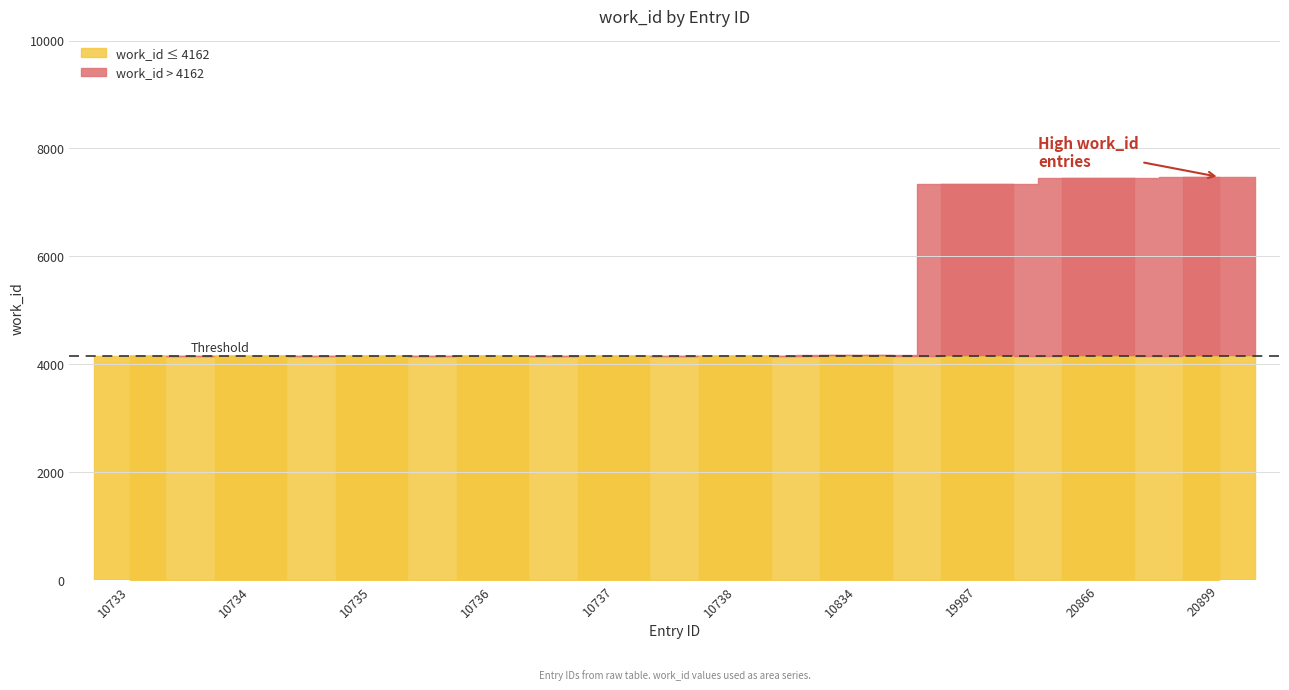

Rank the categories by value from highest to lowest.

20899, 20866, 19987, 10834, 10733, 10734, 10735, 10736, 10737, 10738